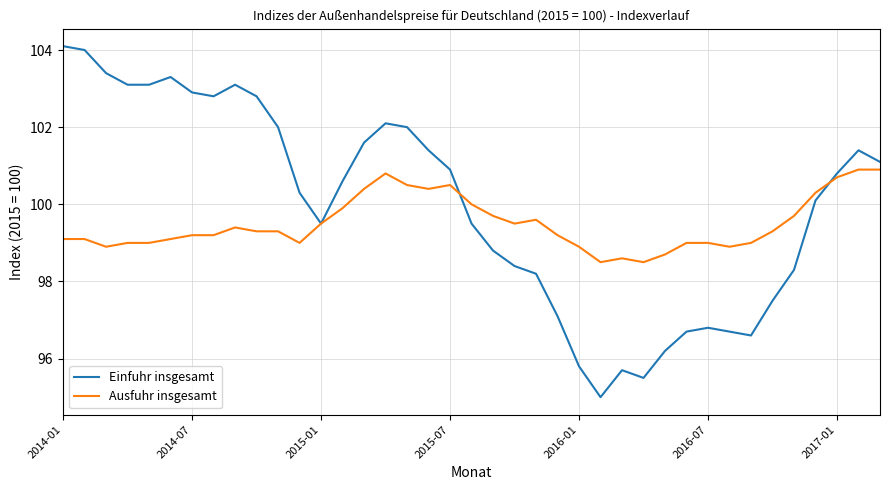

What is the difference between the maximum and minimum values in the Ausfuhr insgesamt series?

2.4